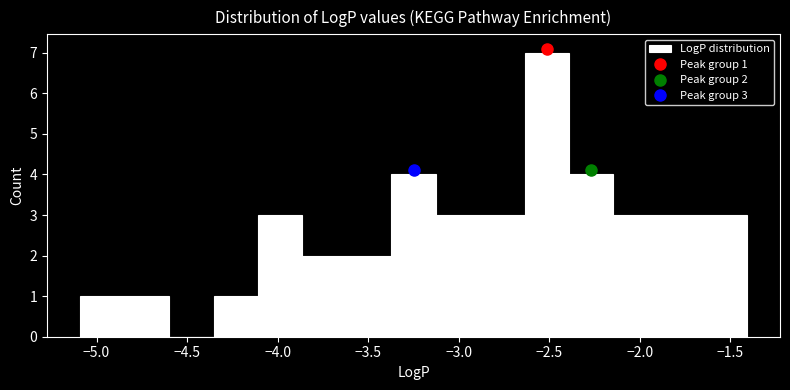

Over which range of the x-axis is the bar tallest?

-2.65 to -2.40